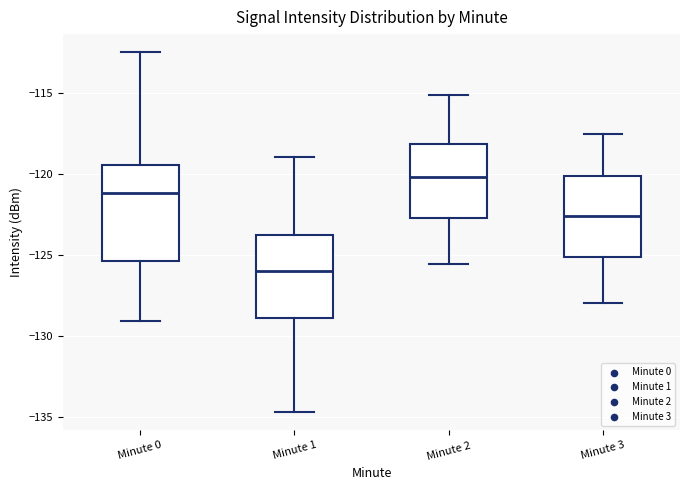

Where does the upper whisker of the box for Minute 2 end on the y-axis? The values are not printed on the chart, so give them approximately, as read against the axis.

-115.0